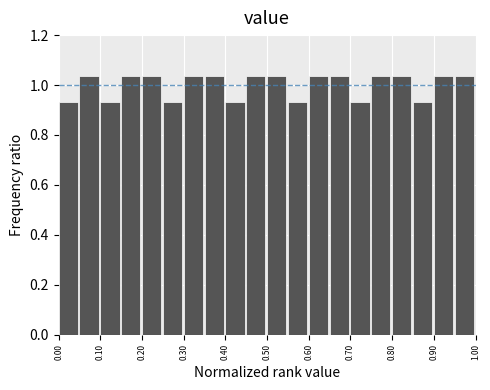

Reading left to right, list every bar in this chart as the range it spans on the x-axis followed by its height. The values are not printed on the chart, so give them approximately, as read against the axis.

0.00 to 0.05: 0.94
0.05 to 0.10: 1.04
0.10 to 0.15: 0.94
0.15 to 0.20: 1.04
0.20 to 0.25: 1.04
0.25 to 0.30: 0.94
0.30 to 0.35: 1.04
0.35 to 0.40: 1.04
0.40 to 0.45: 0.94
0.45 to 0.50: 1.04
0.50 to 0.55: 1.04
0.55 to 0.60: 0.94
0.60 to 0.65: 1.04
0.65 to 0.70: 1.04
0.70 to 0.75: 0.94
0.75 to 0.80: 1.04
0.80 to 0.85: 1.04
0.85 to 0.90: 0.94
0.90 to 0.95: 1.04
0.95 to 1.00: 1.04